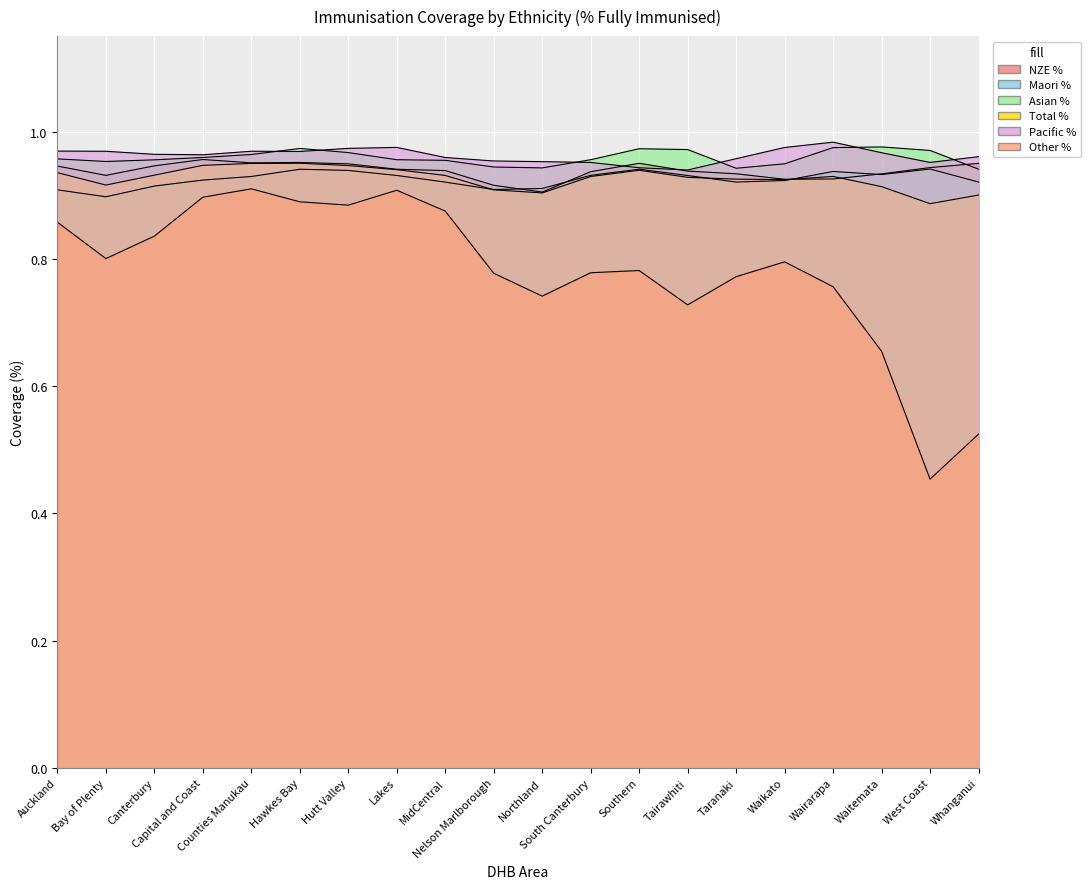

Which series has the largest range (max minus min)?

Other %